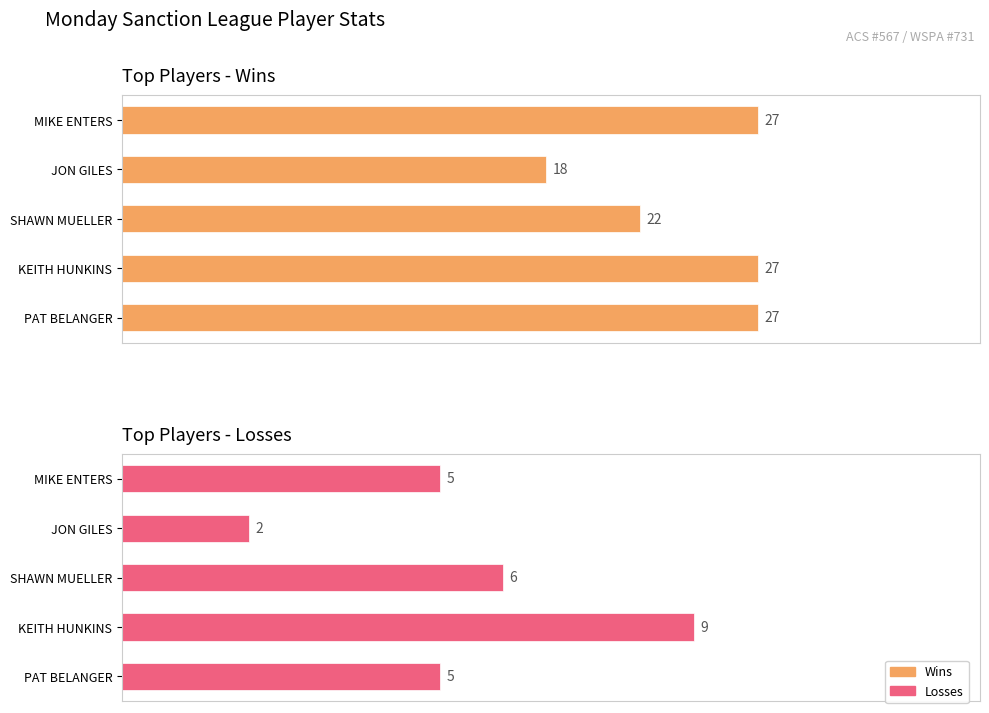

At KEITH HUNKINS, list the series in order from largest to smallest.

Wins, Losses